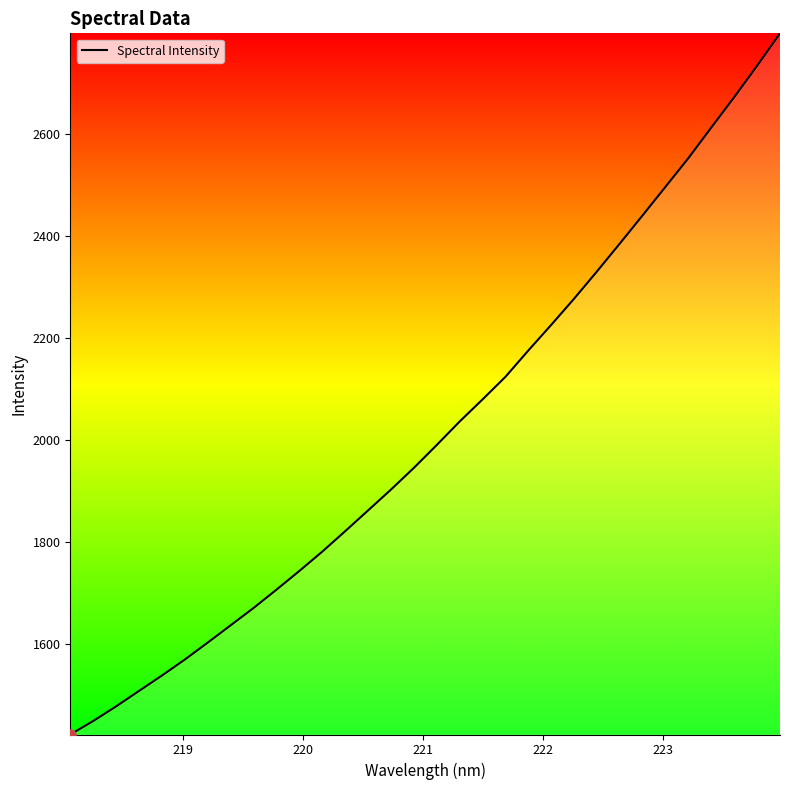

True or false: there are more than 1 points higher than both neighbors.

False